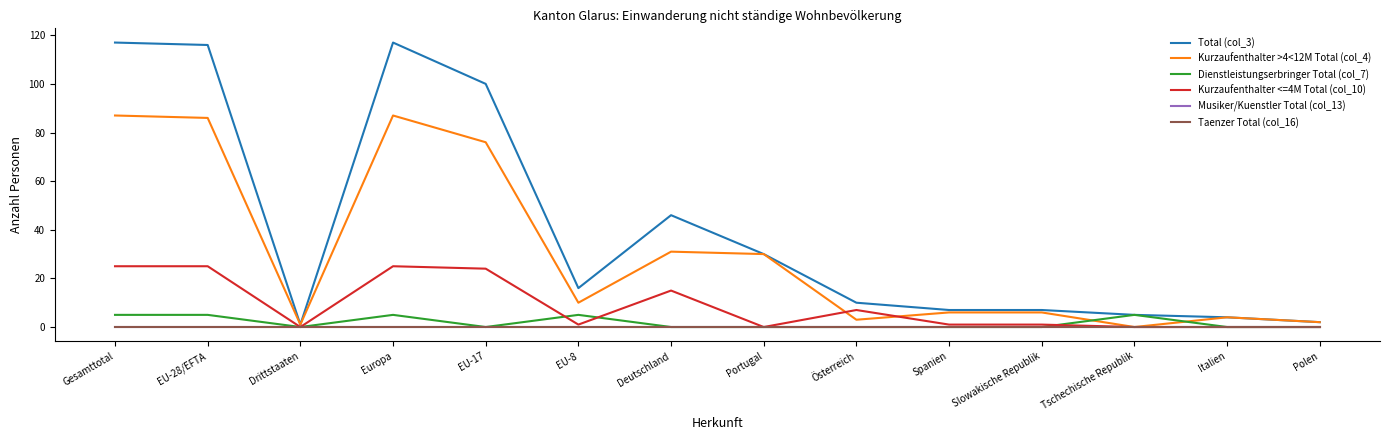

What is the label of the 14th point from the left?

Polen